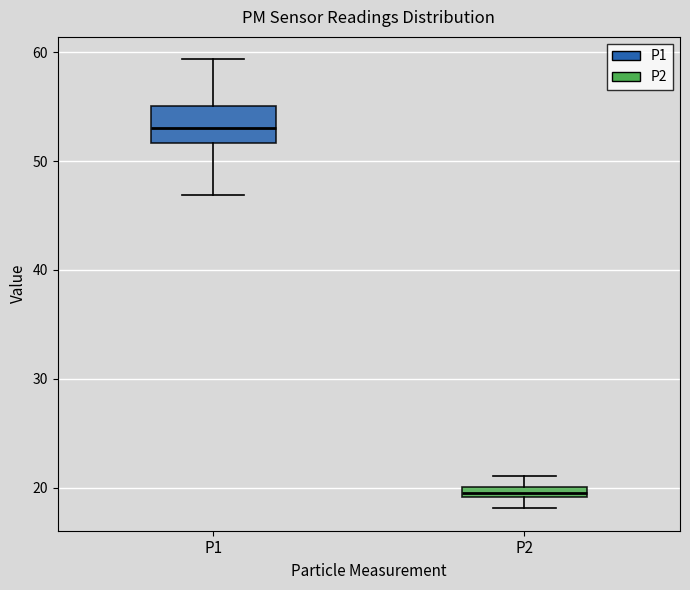

Comparing the boxes themselves (not the whiskers), which one is the tallest?

P1